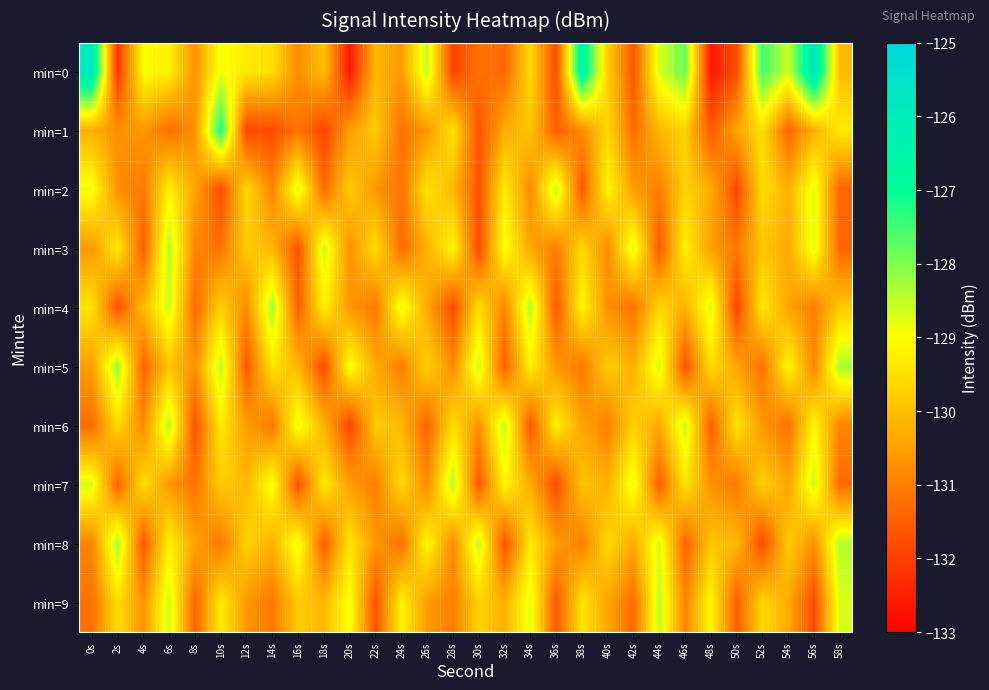

What is the spread (max minus min) of values at 12s?

2.5